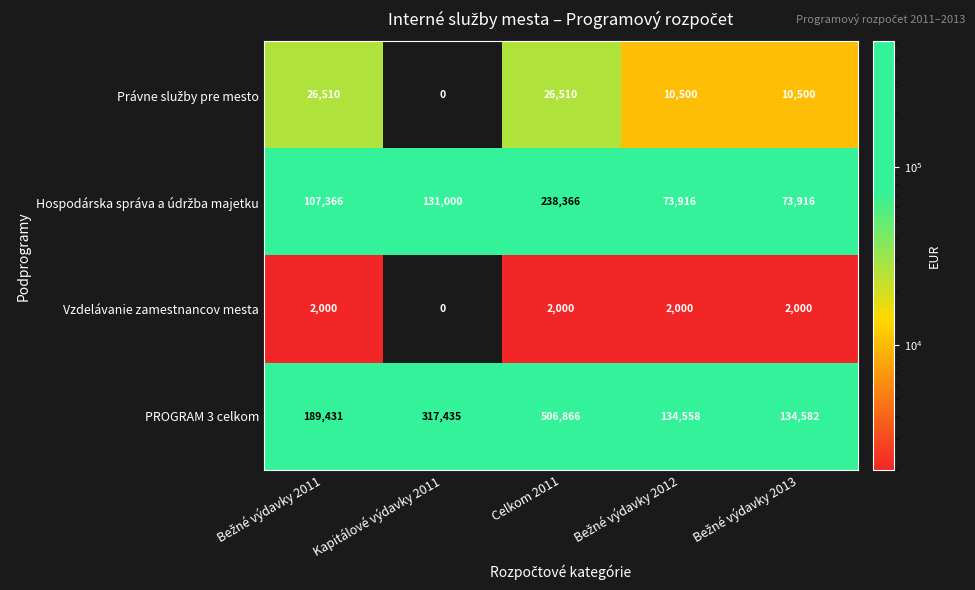

What is the difference between the maximum and minimum values in the Vzdelávanie zamestnancov mesta series?

2000